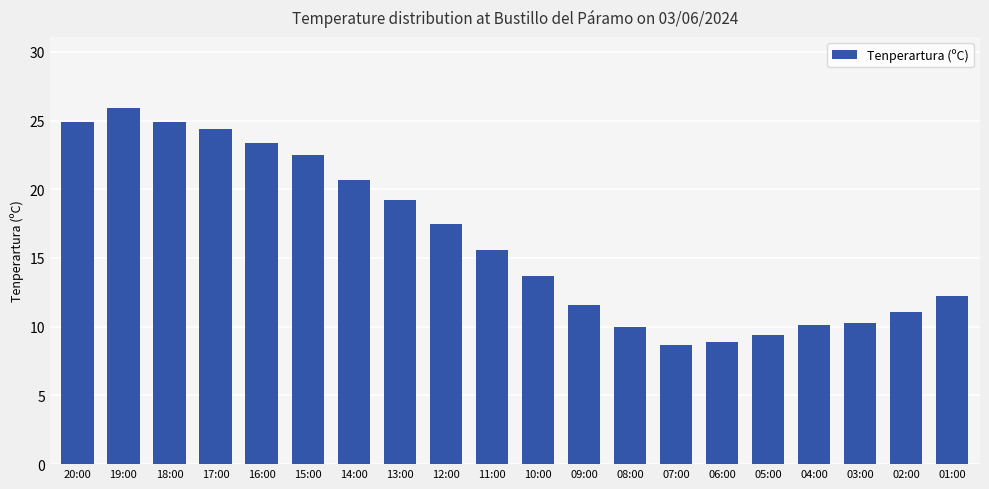

The value at 15:00 is 39.5. True or false?

False